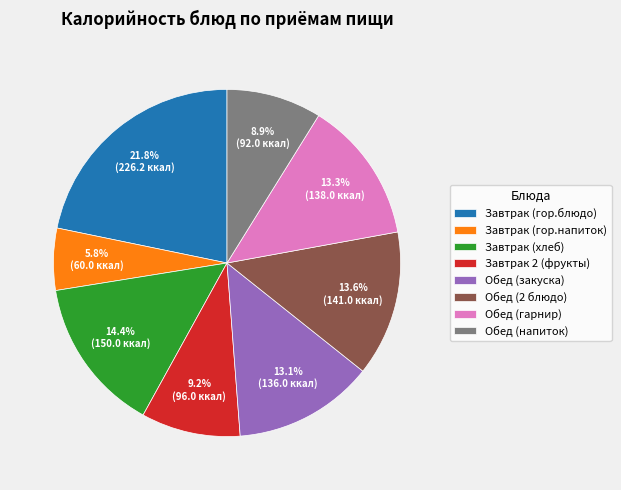

Approximately how many times larger is the value at Обед (напиток) compared to Завтрак (гор.блюдо)?

0.4